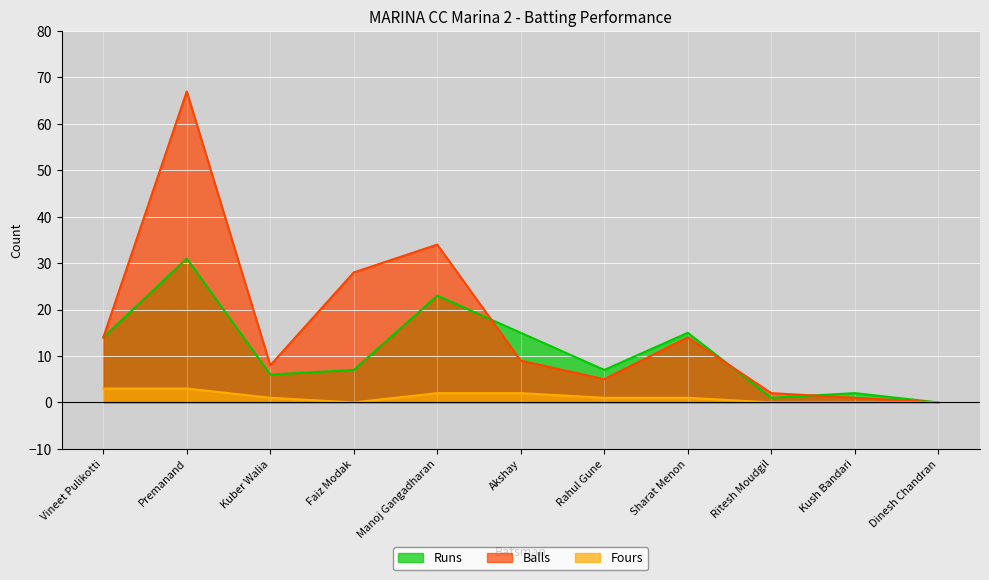

What is the spread (max minus min) of values at Rahul Gune?

6